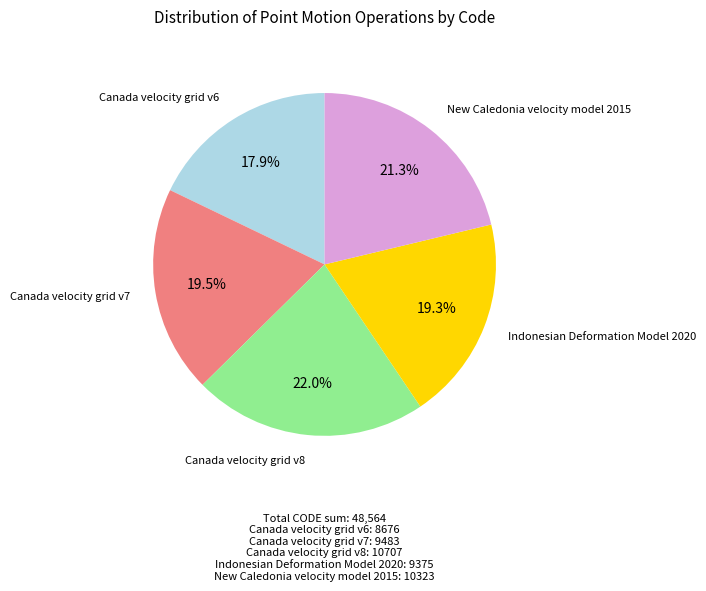

To the nearest percent, what is the combined percentage of Canada velocity grid v8 and Canada velocity grid v7?

42%